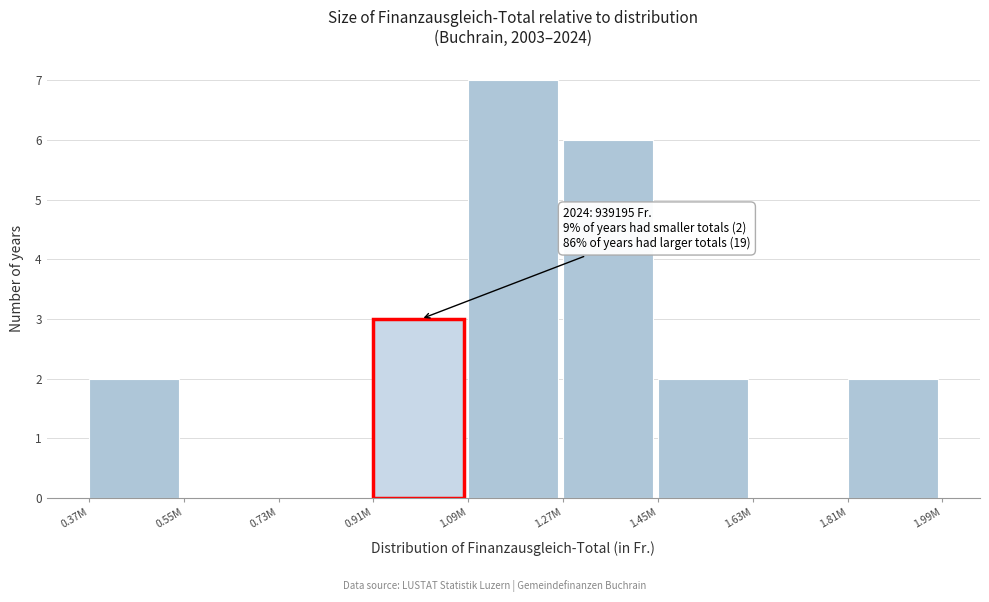

Reading right to left, what are all the values shown in this chart?

1.81M=2	1.63M=0	1.45M=2	1.27M=6	1.09M=7	0.91M=3	0.73M=0	0.55M=0	0.37M=2